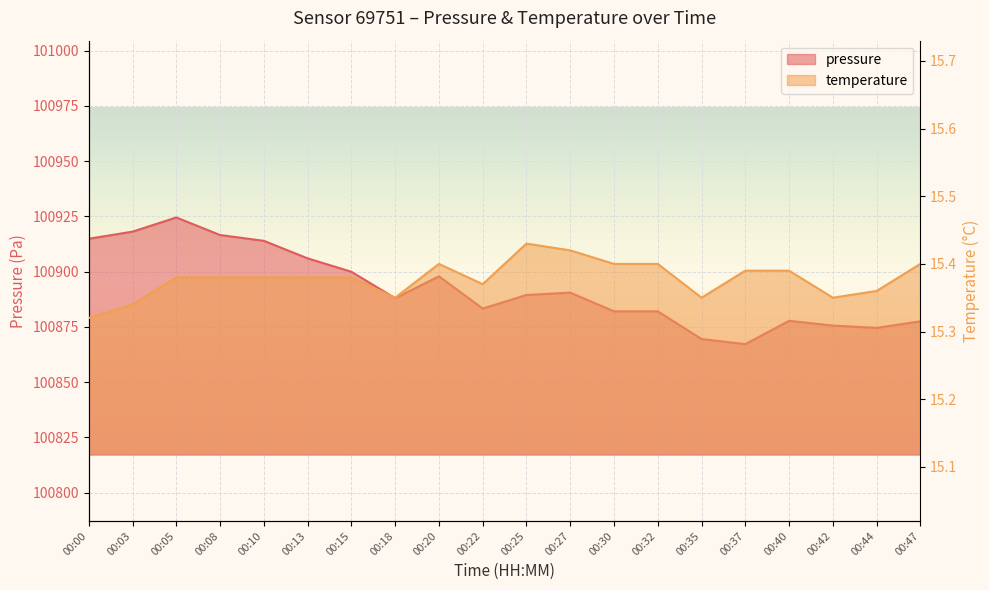

Read the pressure value at 00:44.

100874.6